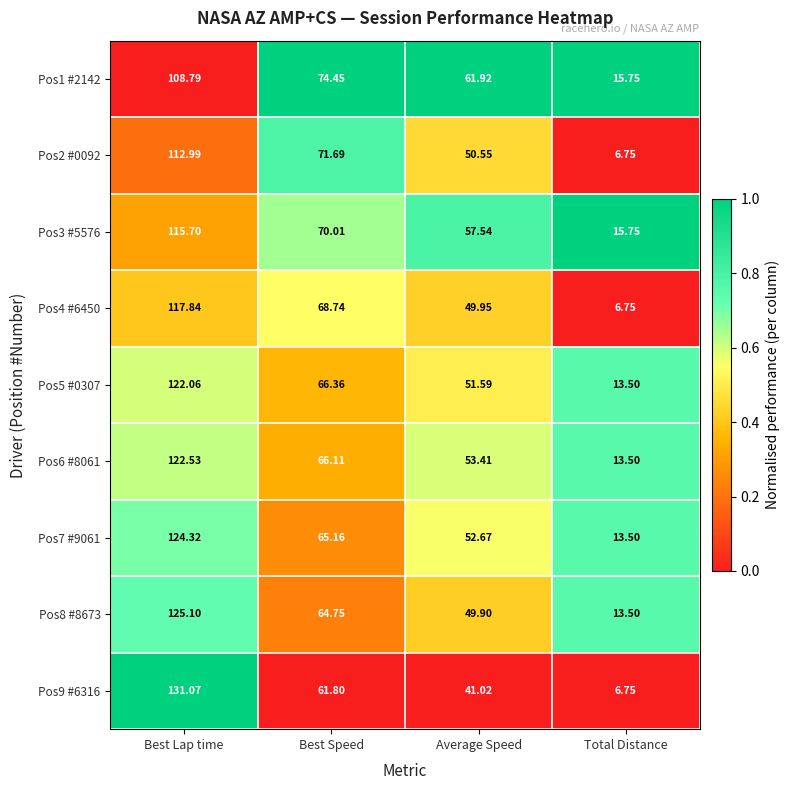

At which label is Pos7 #9061 closest to 68?

Best Speed